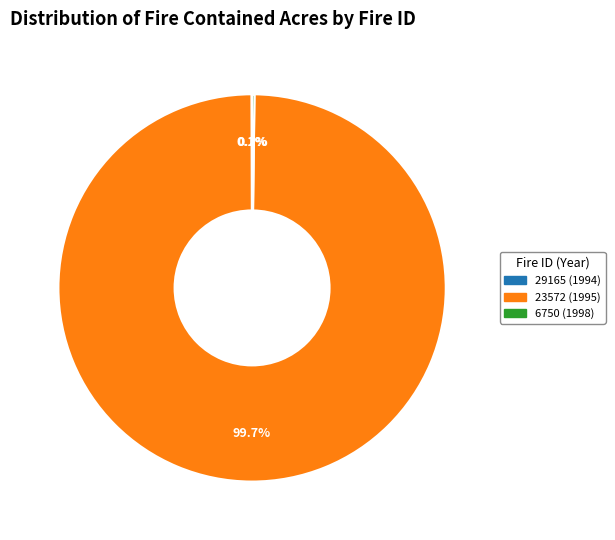

What is the largest slice in the pie chart?

23572 (1995)